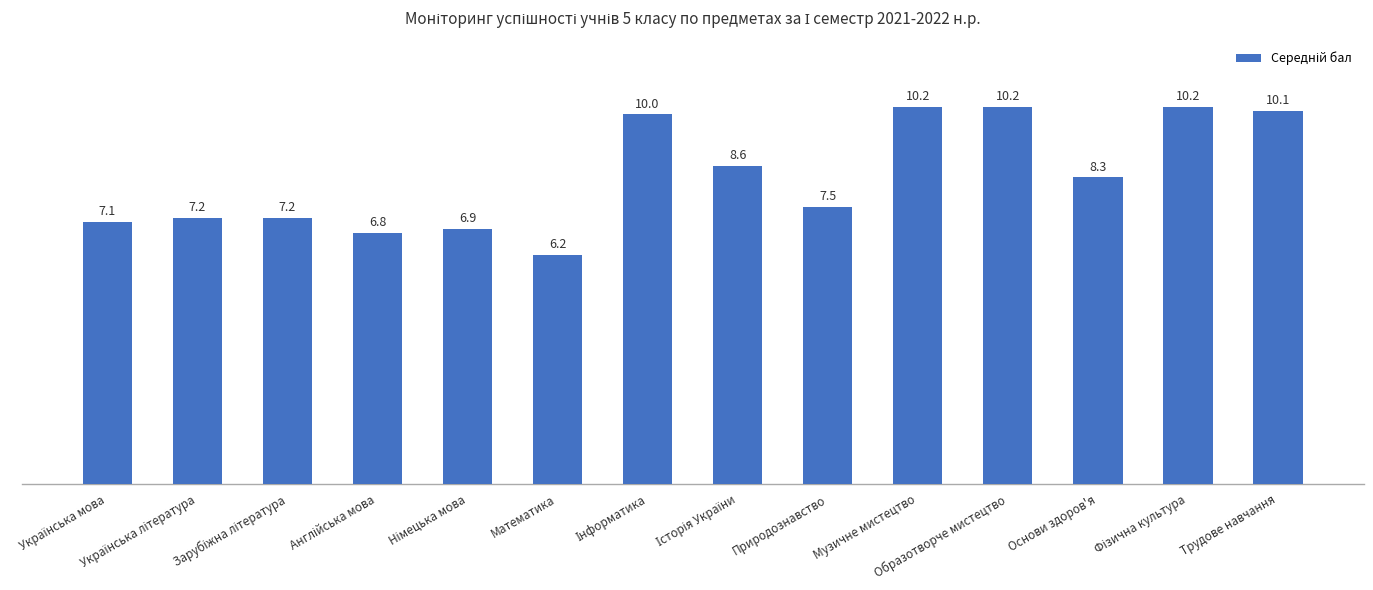

What is the maximum value shown in the chart?

10.2